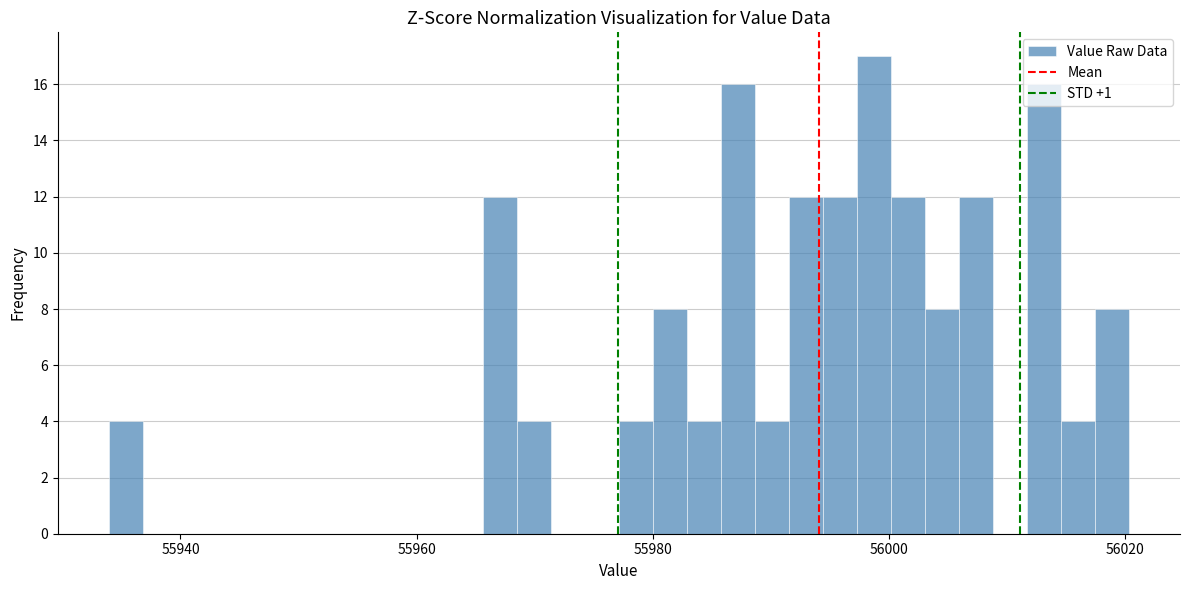

Around what value on the x-axis is the tallest bar? Give the approximate position of its centre, as read against the axis.

55998